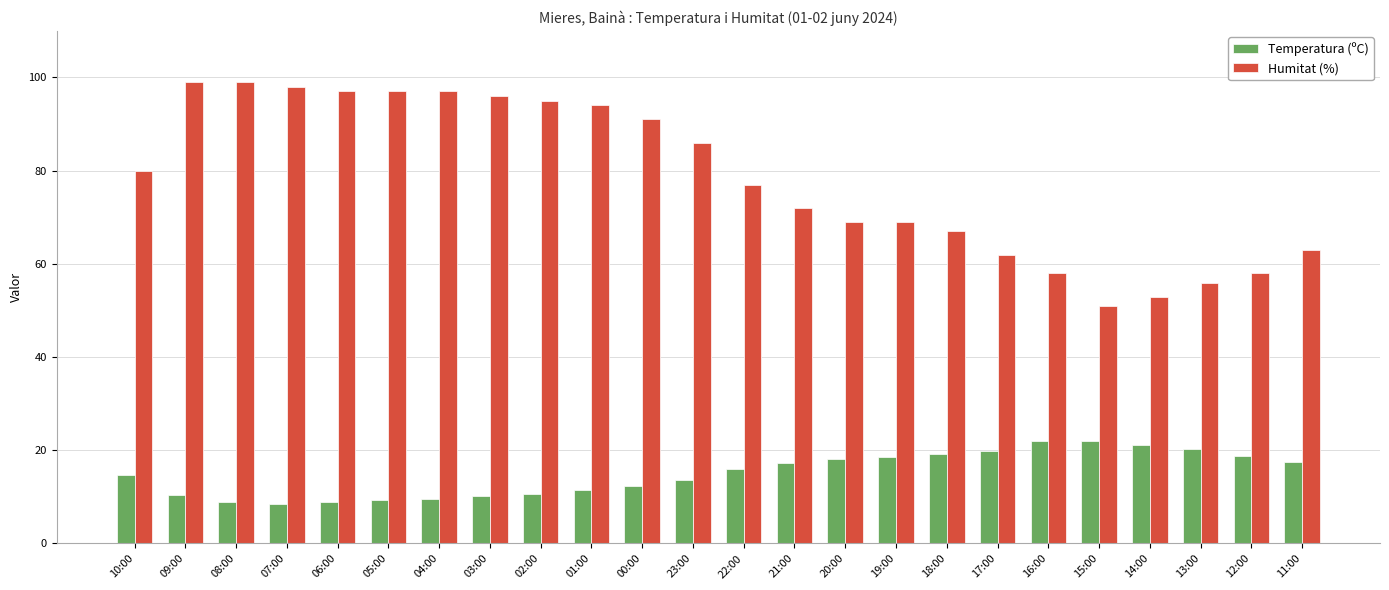

What are all the series names shown in the legend?

Temperatura (ºC), Humitat (%)